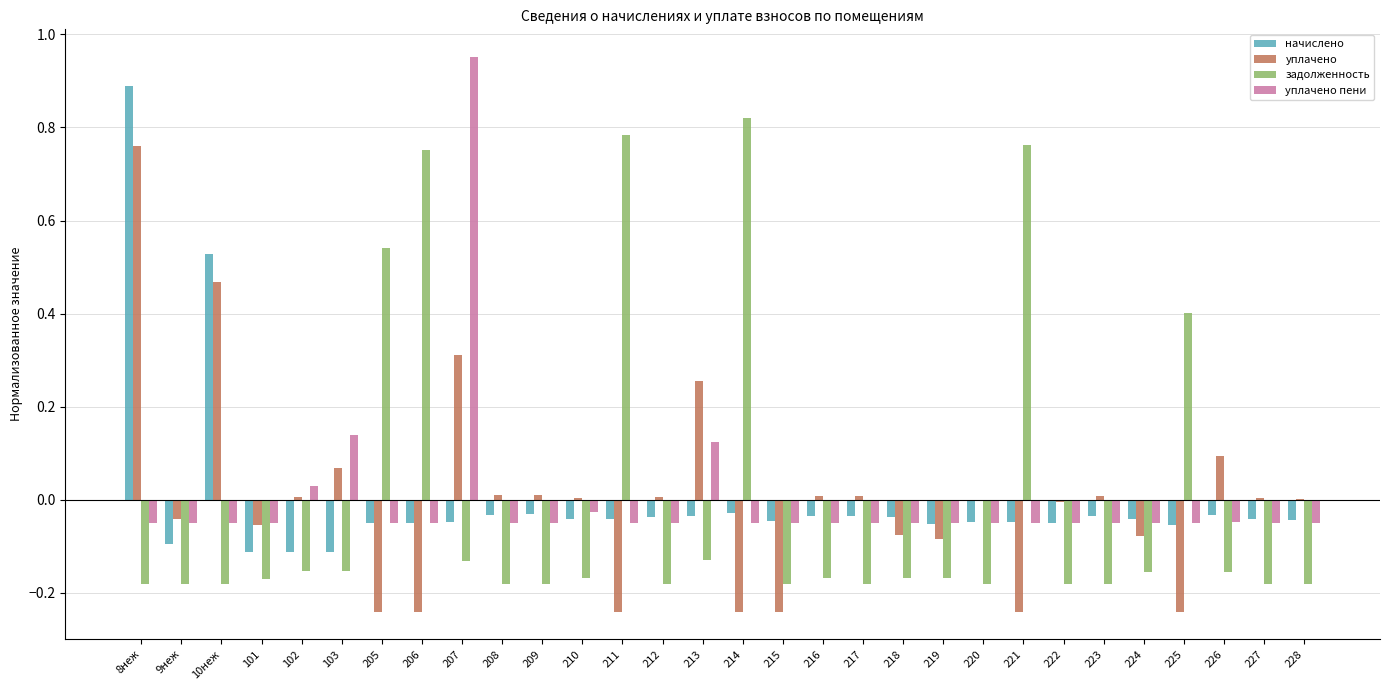

Which category has the highest value across all series?

207